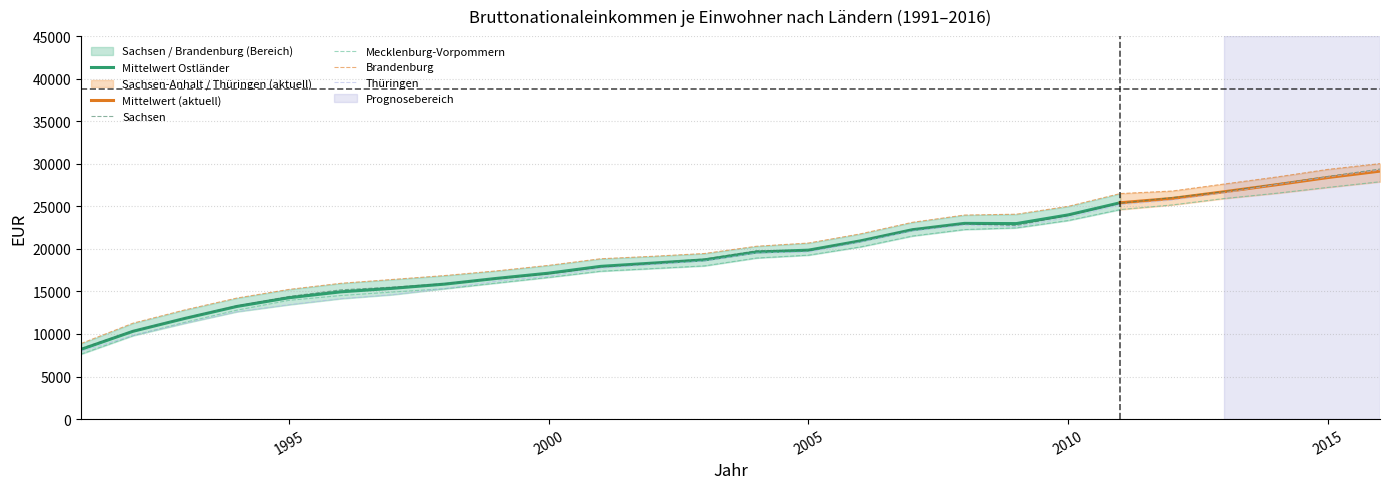

What is the maximum value for Thüringen?

29266